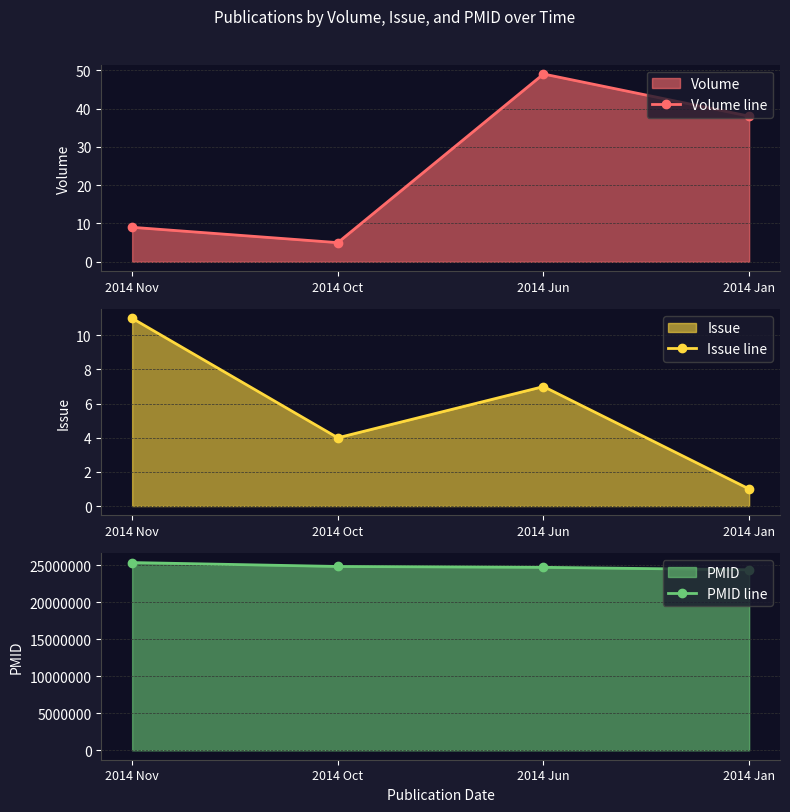

Which category has the highest value in the PMID line series?

2014 Nov